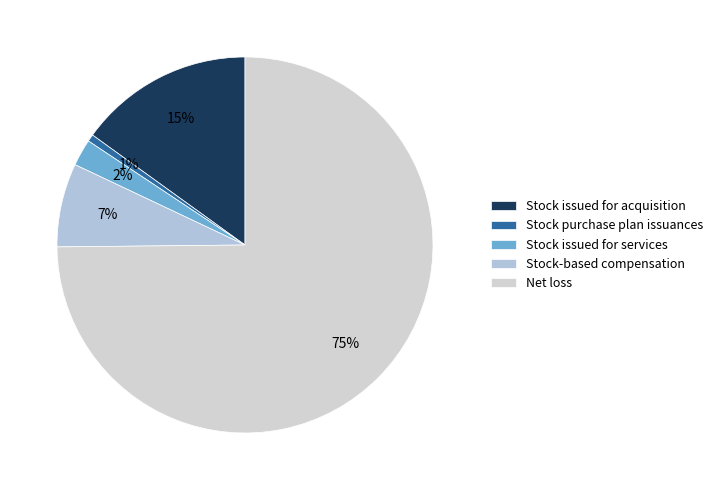

To the nearest percent, what percentage of the pie is Net loss?

75%